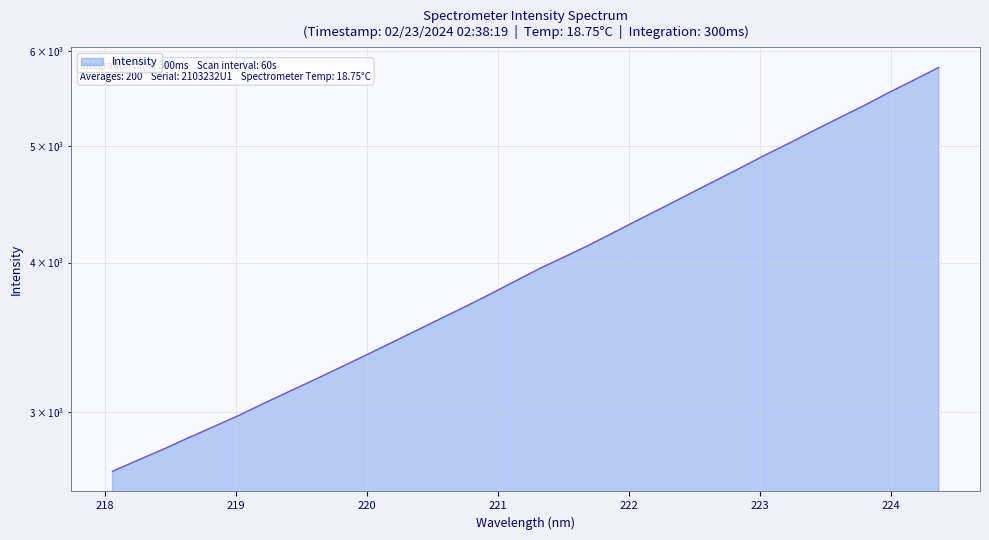

What is the ratio of the value at 224.1709 to the value at 219.589?

1.8